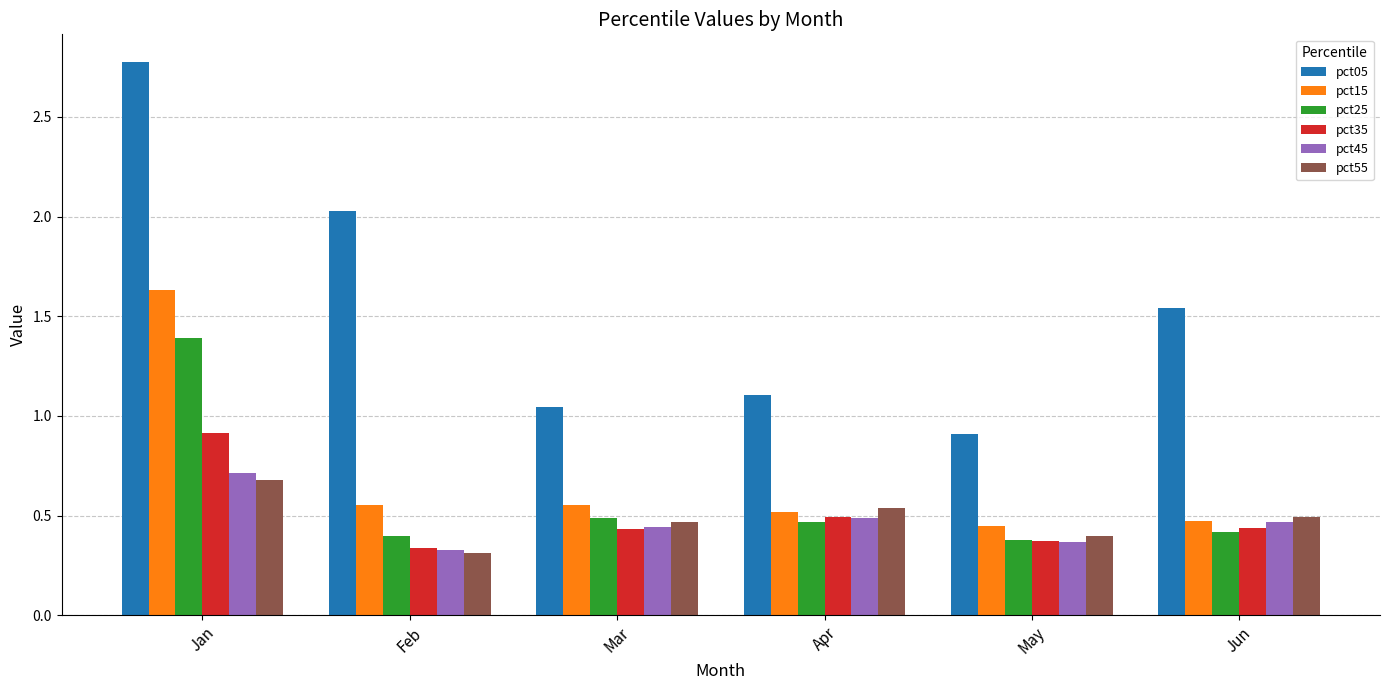

At how many categories does at least one series exceed 0?

6